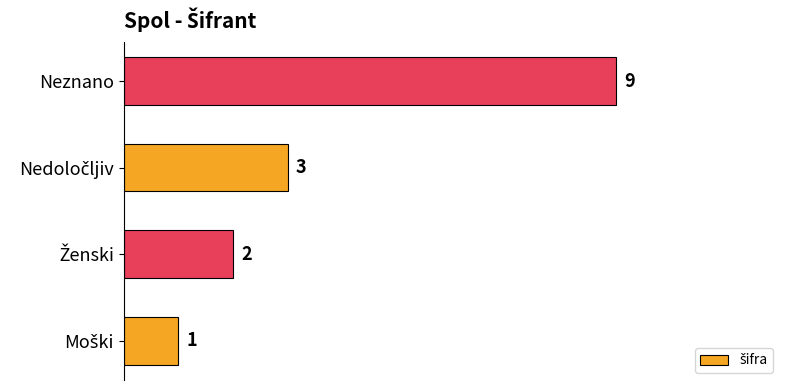

How many values are between 2 and 9?

3